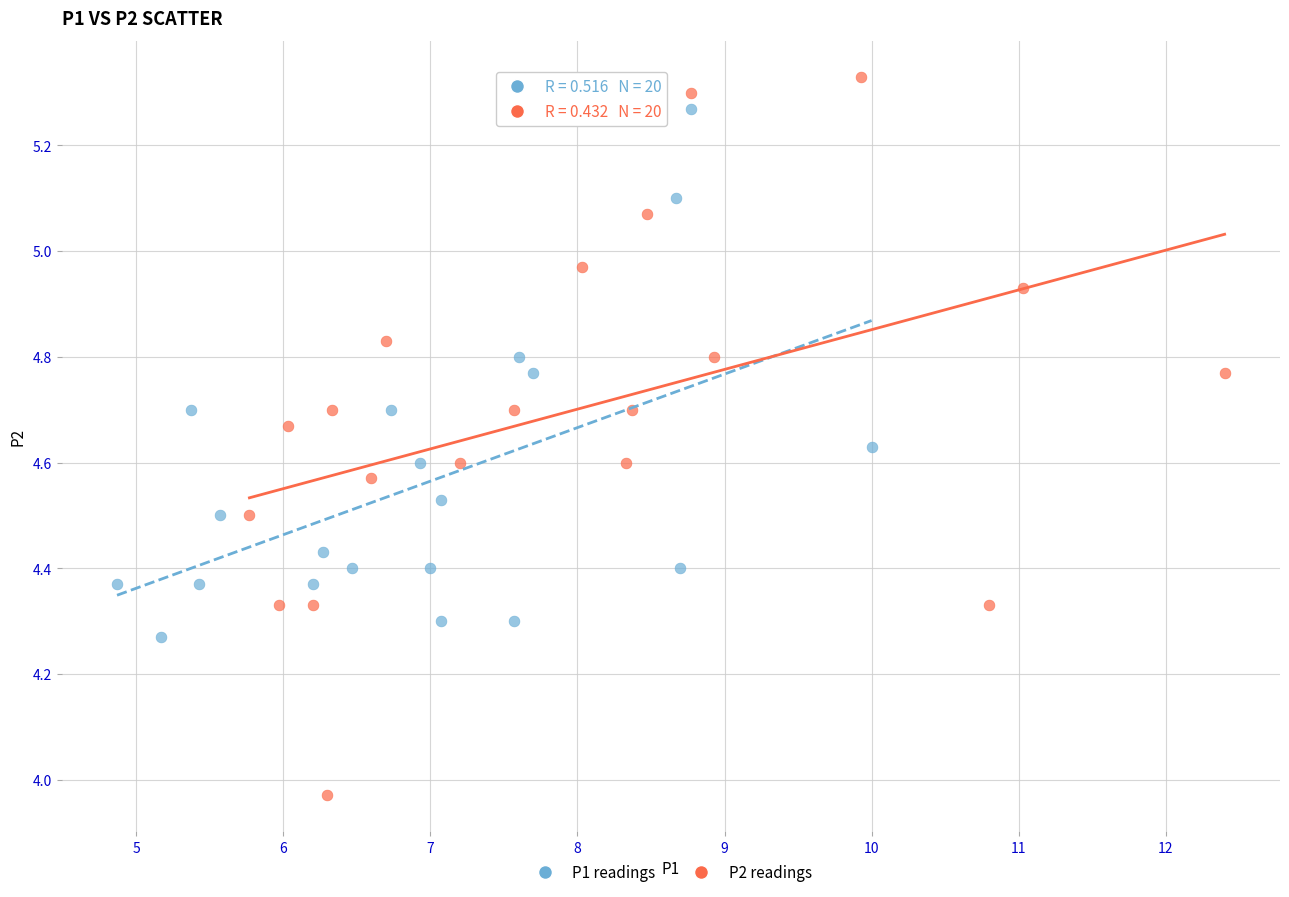

Which series has the largest Y range (max minus min)?

P2 readings